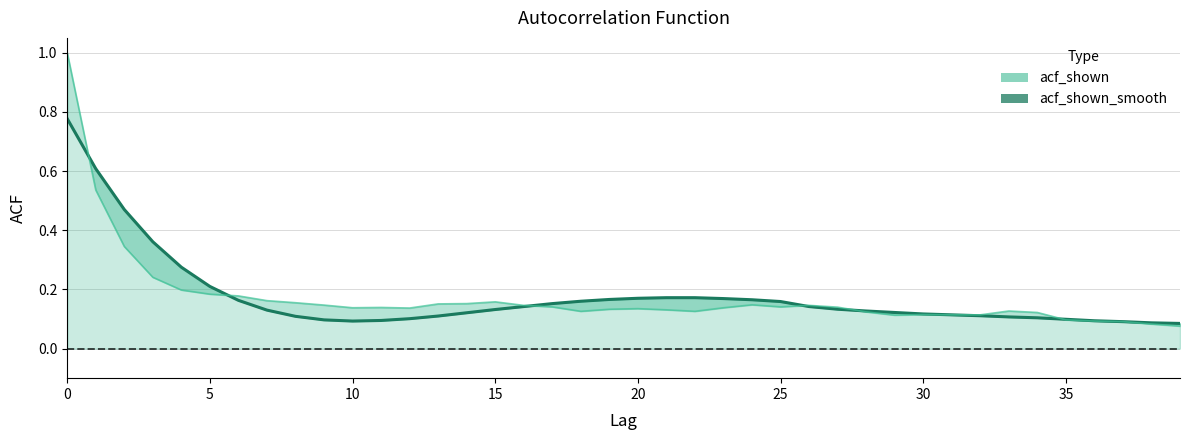

How many interior local peaks does the acf_shown (line) series have?

7